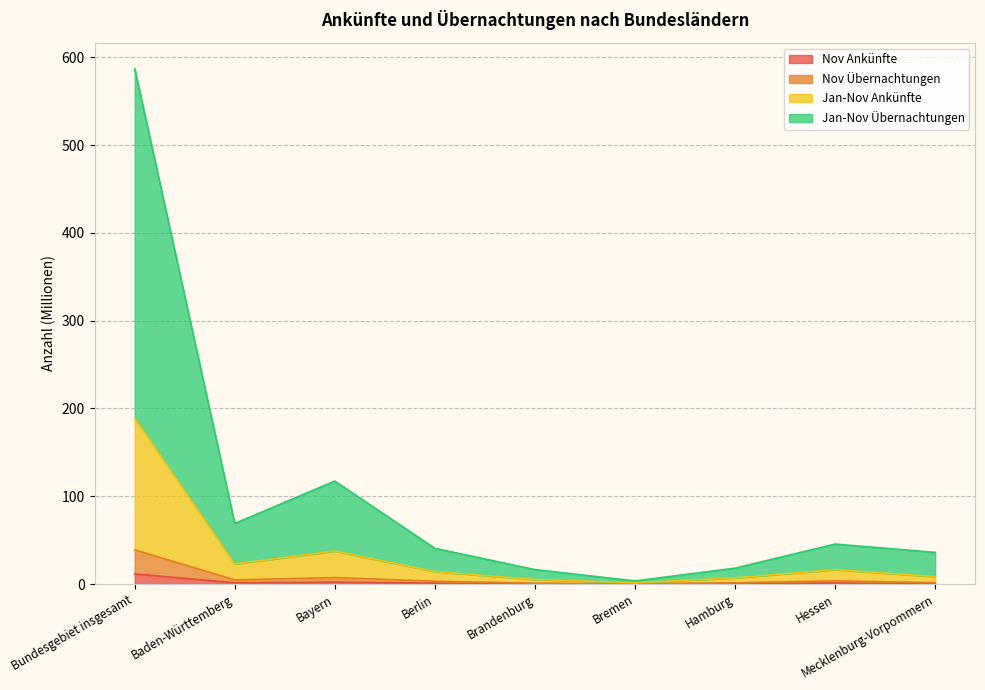

At which category does Jan-Nov Übernachtungen reach its first local peak?

Bayern